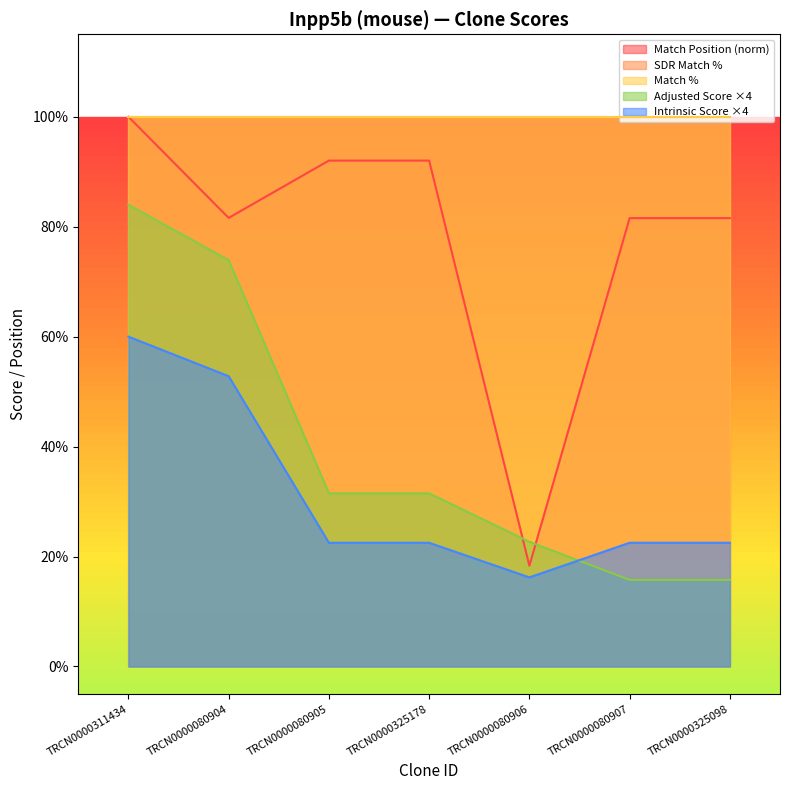

Is it true that Adjusted Score equals 15.8 at TRCN0000325098?

True